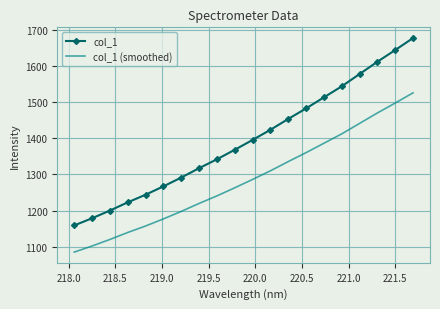

Rank the series by their maximum value, from highest to lowest.

col_1, col_1 (smoothed)